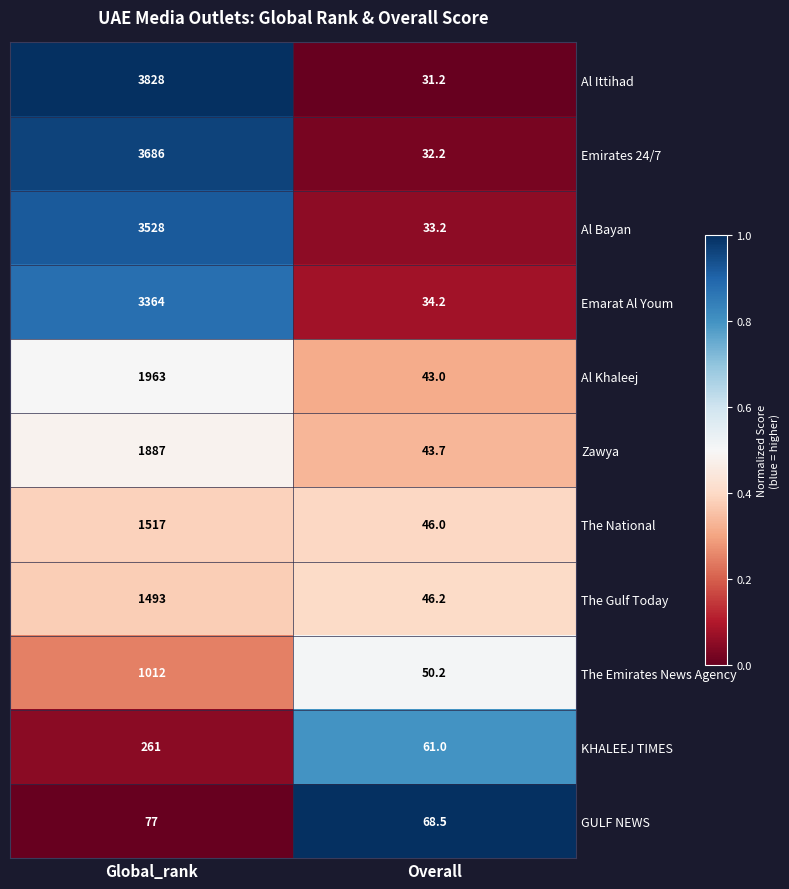

Reading right to left, list all the values displayed in this chart.

Al Ittihad: 31.2	3828.0
Emirates 24/7: 32.2	3686.0
Al Bayan: 33.2	3528.0
Emarat Al Youm: 34.2	3364.0
Al Khaleej: 43.0	1963.0
Zawya: 43.7	1887.0
The National: 46.0	1517.0
The Gulf Today: 46.2	1493.0
The Emirates News Agency: 50.2	1012.0
KHALEEJ TIMES: 61.0	261.0
GULF NEWS: 68.5	77.0